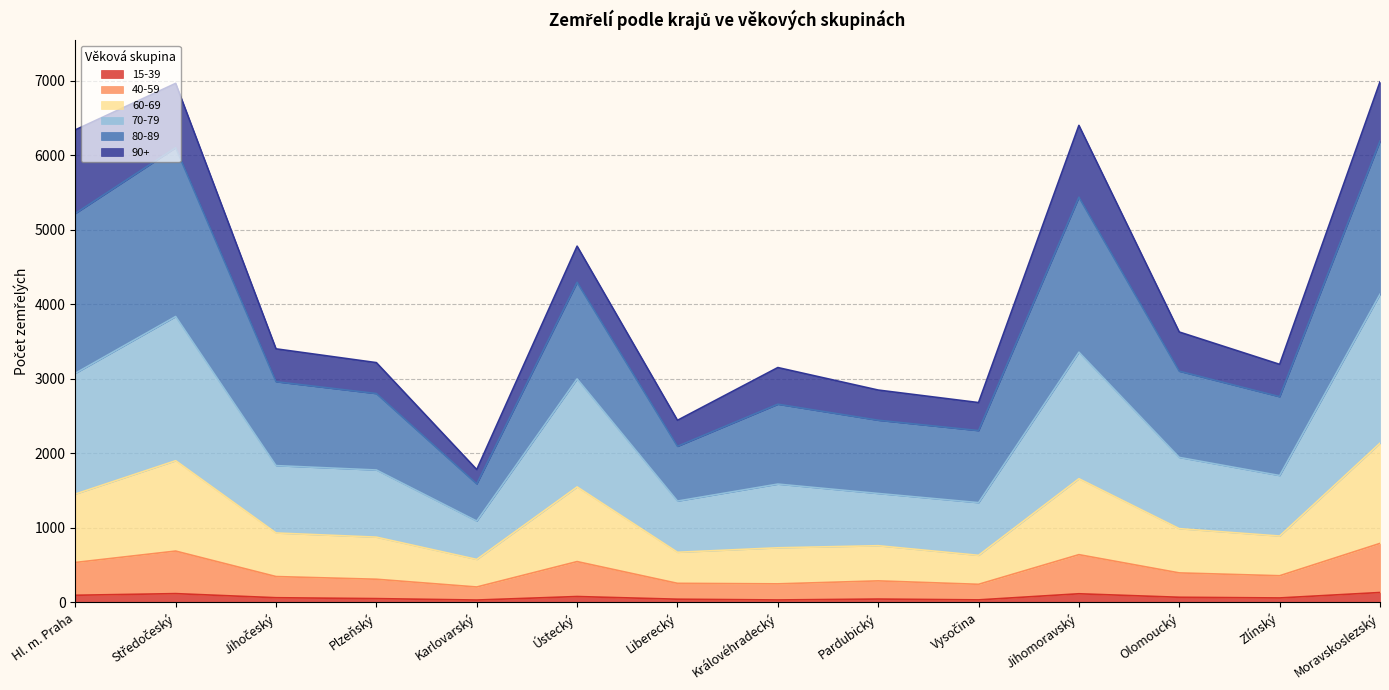

At which category does 40-59 reach its first local valley?

Karlovarský